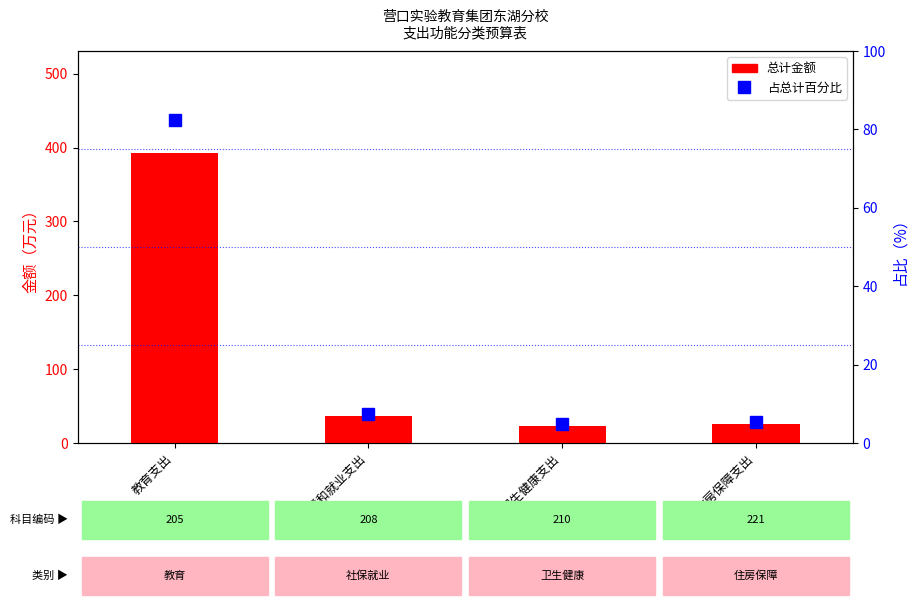

At 住房保障支出, list the series in order from largest to smallest.

总计, 占总计百分比